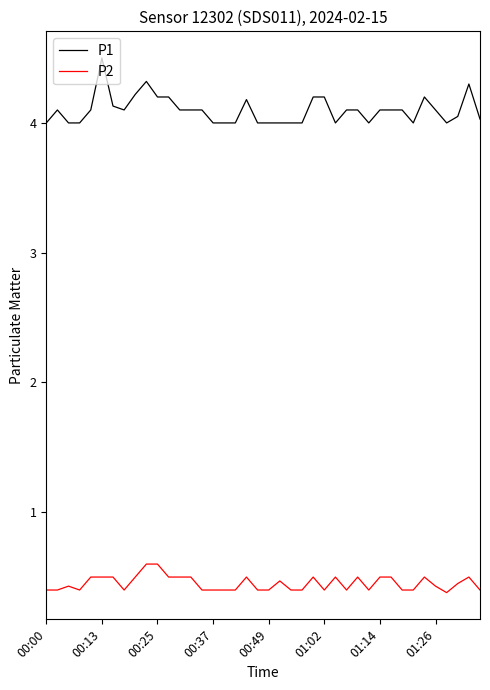

List the series in order of their peak value, highest first.

P1, P2